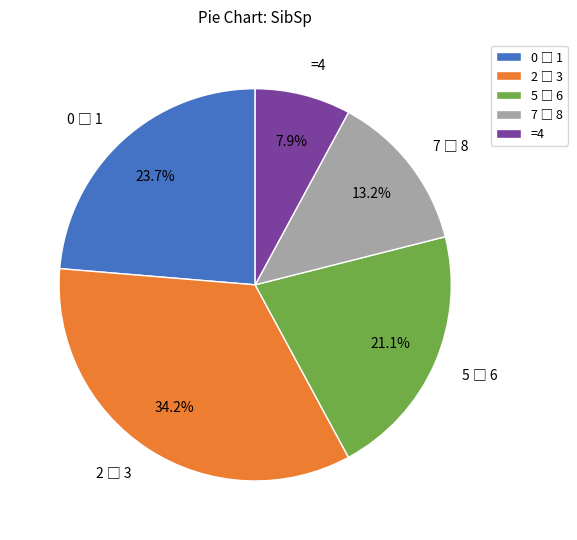

What is the smallest slice in the pie chart?

=4